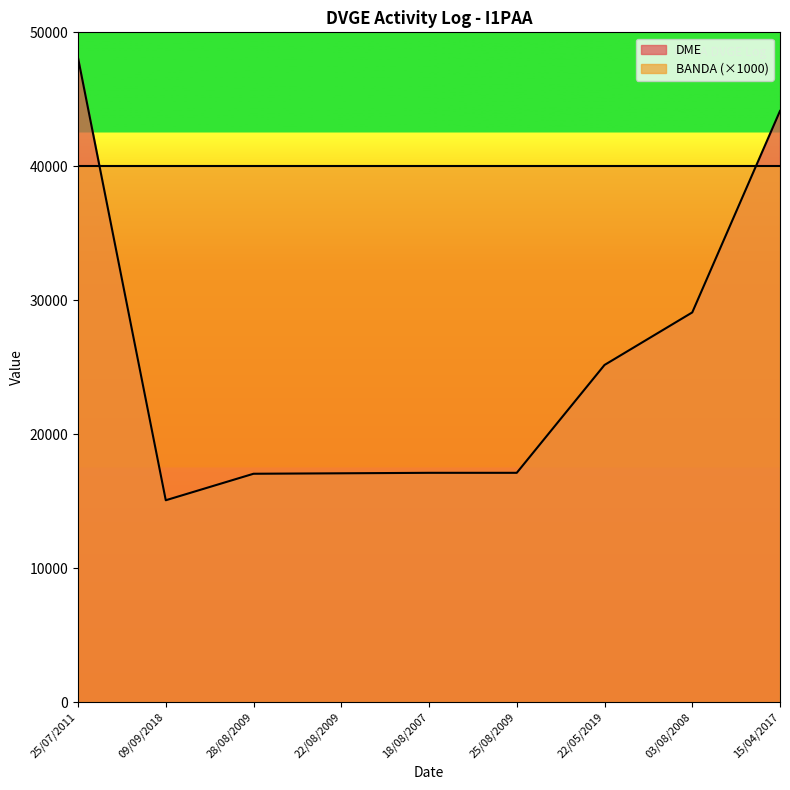

List the labels in order of value, largest first.

25/07/2011, 15/04/2017, 03/08/2008, 22/05/2019, 18/08/2007, 25/08/2009, 22/08/2009, 28/08/2009, 09/09/2018